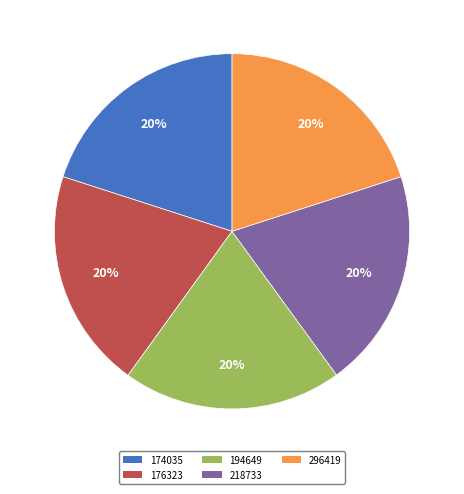

Approximately how many times larger is the value at 174035 compared to 176323?

1.0